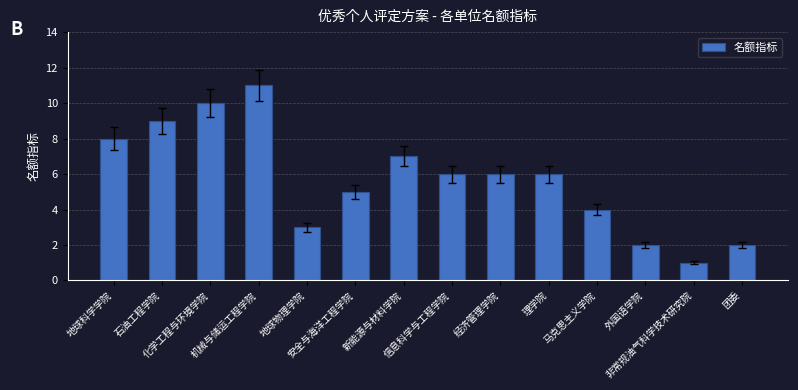

What is the maximum value shown in the chart?

11